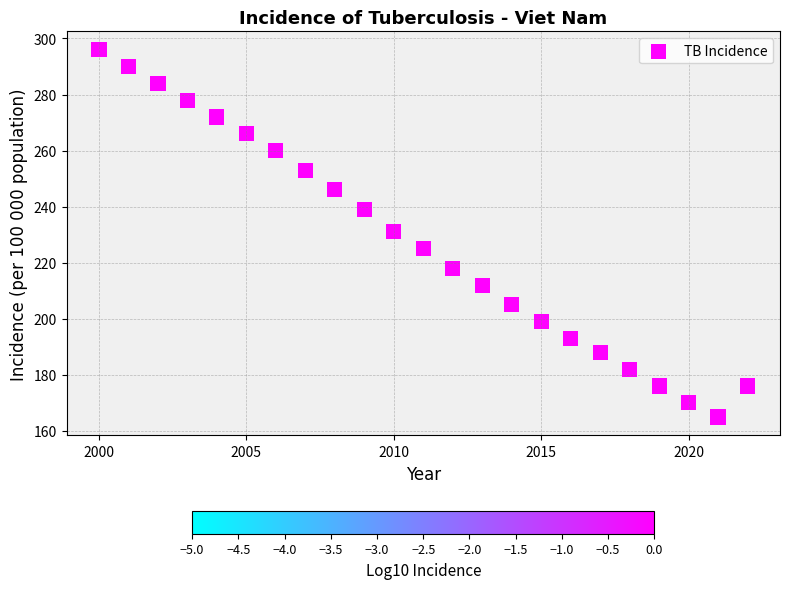

What is the range of Y values (max minus min)?

131